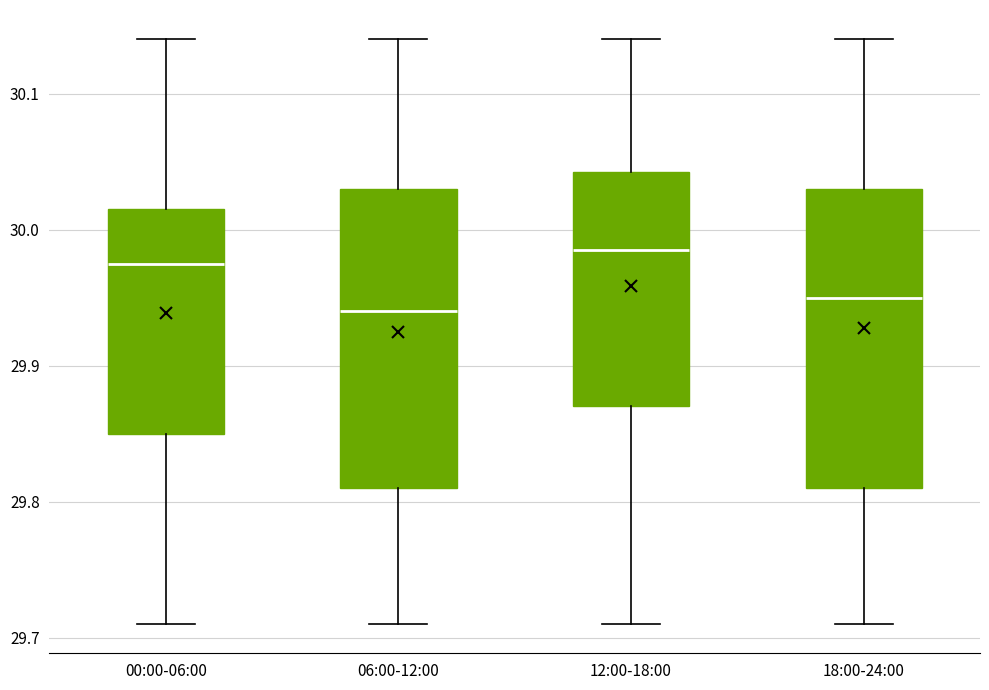

Reading left to right, read every box against the y-axis: the position of its median line, the range the box covers, and the ends of its whiskers. The values are not printed on the chart, so give them approximately, as read against the axis.

00:00-06:00: median 29.98, box 29.85 to 30.02, whiskers 29.71 to 30.14
06:00-12:00: median 29.94, box 29.81 to 30.03, whiskers 29.71 to 30.14
12:00-18:00: median 29.99, box 29.87 to 30.04, whiskers 29.71 to 30.14
18:00-24:00: median 29.95, box 29.81 to 30.03, whiskers 29.71 to 30.14